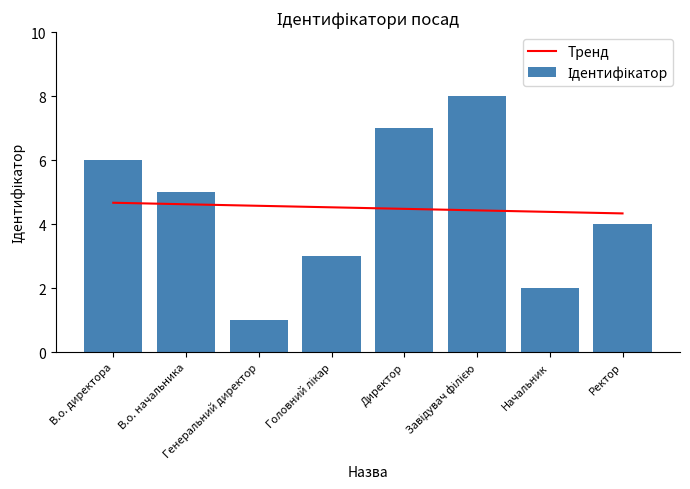

Rank the series by their average value, from highest to lowest.

Ідентифікатор, Тренд